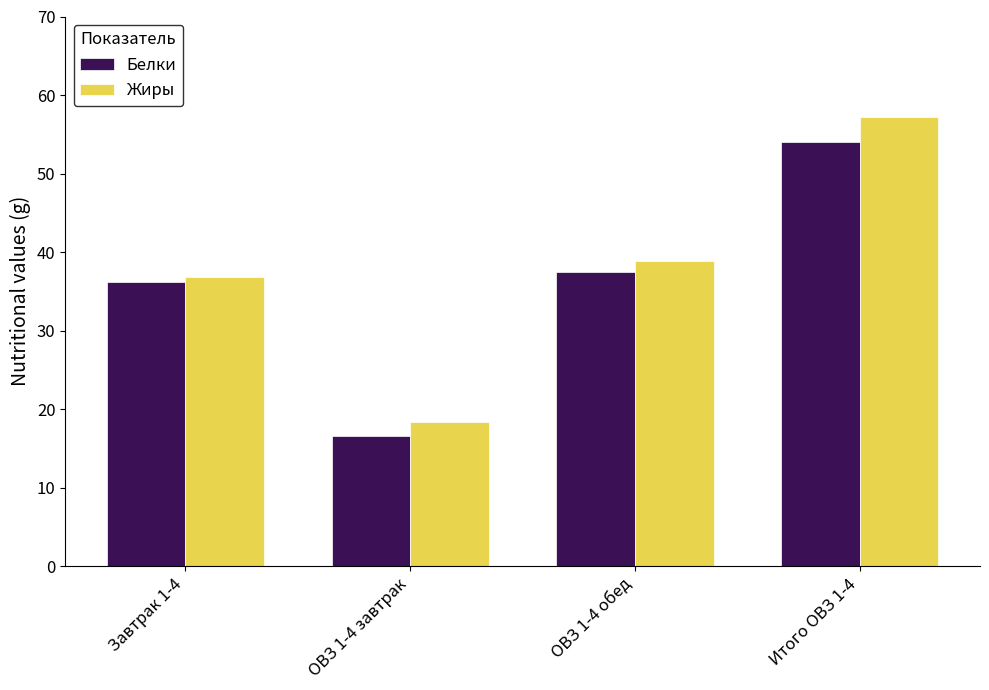

What is the label of the 2nd bar from the right?

ОВЗ 1-4 обед